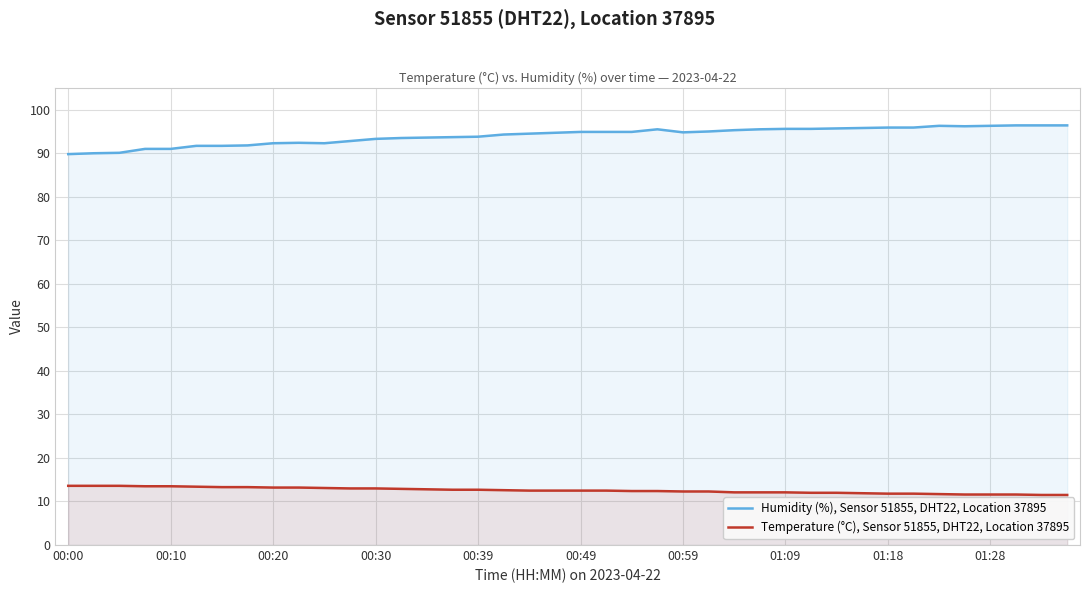

Rank the series by their average value, from lowest to highest.

Temperature (°C), Sensor 51855, DHT22, Location 37895, Humidity (%), Sensor 51855, DHT22, Location 37895